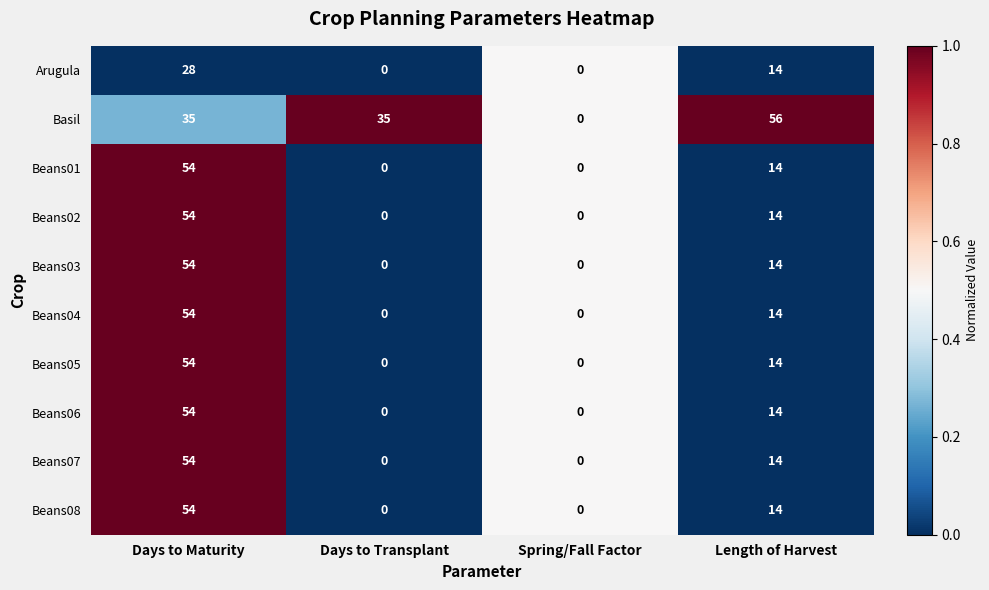

What is the spread (max minus min) of values at Length of Harvest?

42